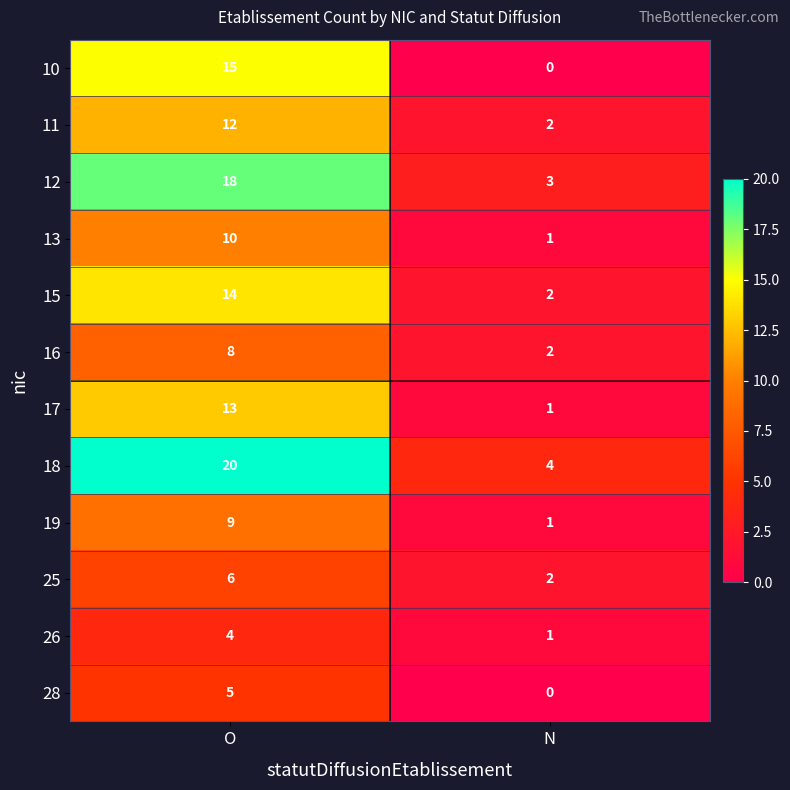

The value of 11 at N is 1. True or false?

False